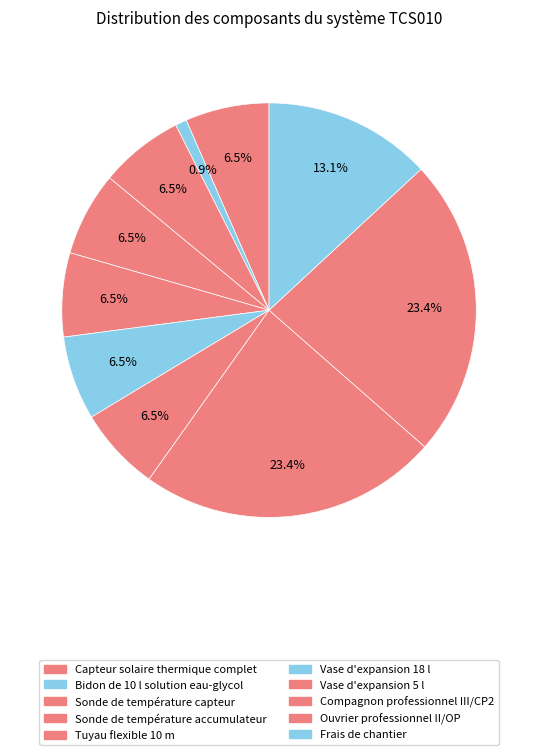

Count the number of slices in the pie.

10